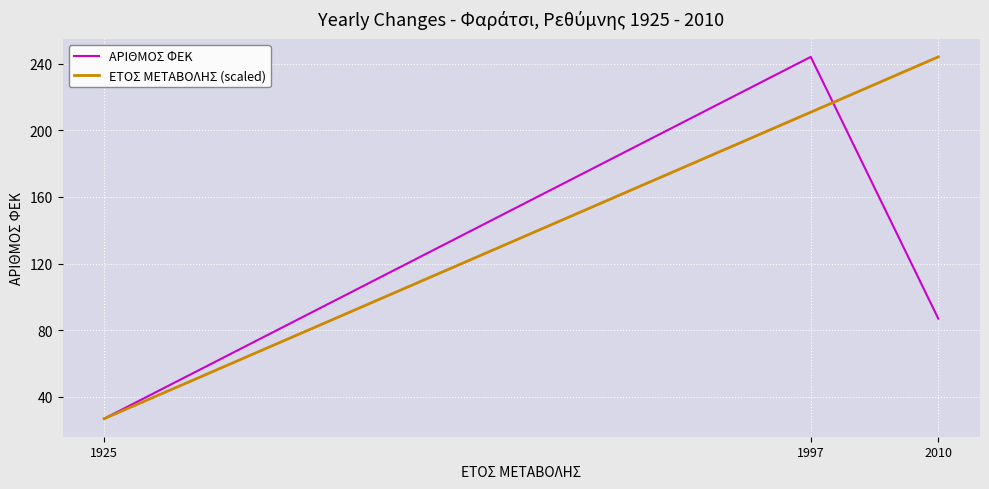

What is the maximum value shown in the chart?

244.0